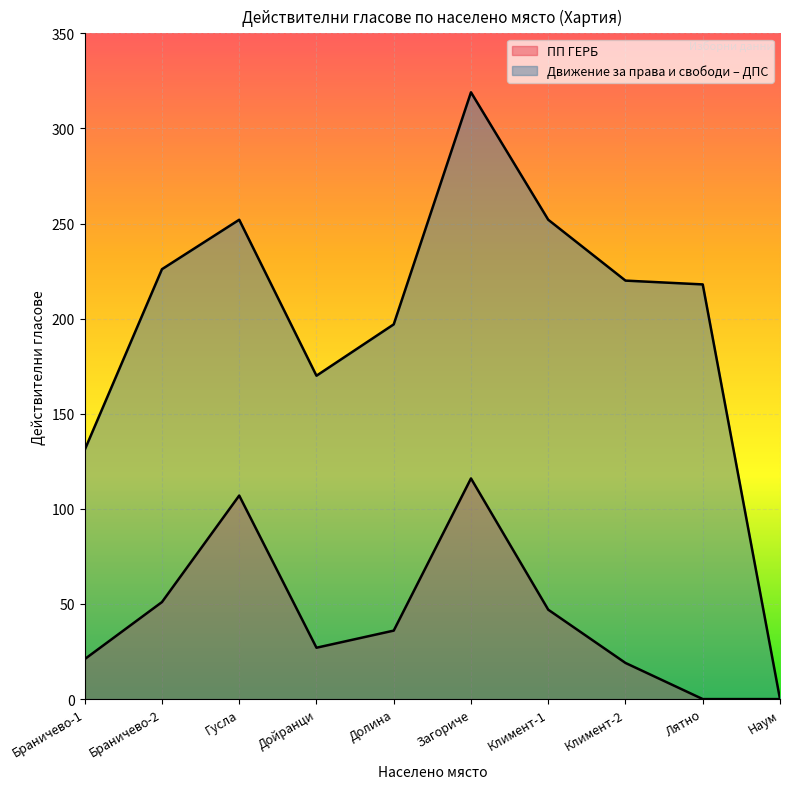

Reading right to left, list all the values displayed in this chart.

ПП ГЕРБ: 0	0	19	47	116	36	27	107	51	21
Движение за права и свободи – ДПС: 0	218	220	252	319	197	170	252	226	131